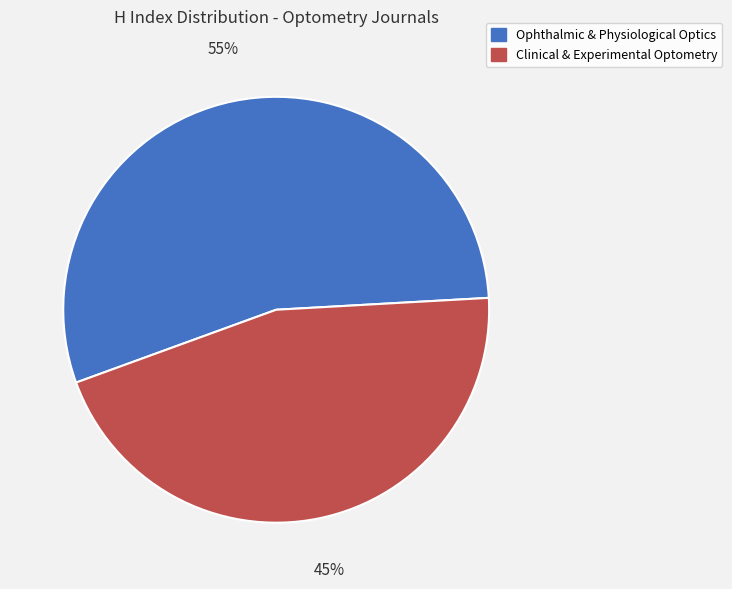

To the nearest percent, what is the average slice percentage?

50%